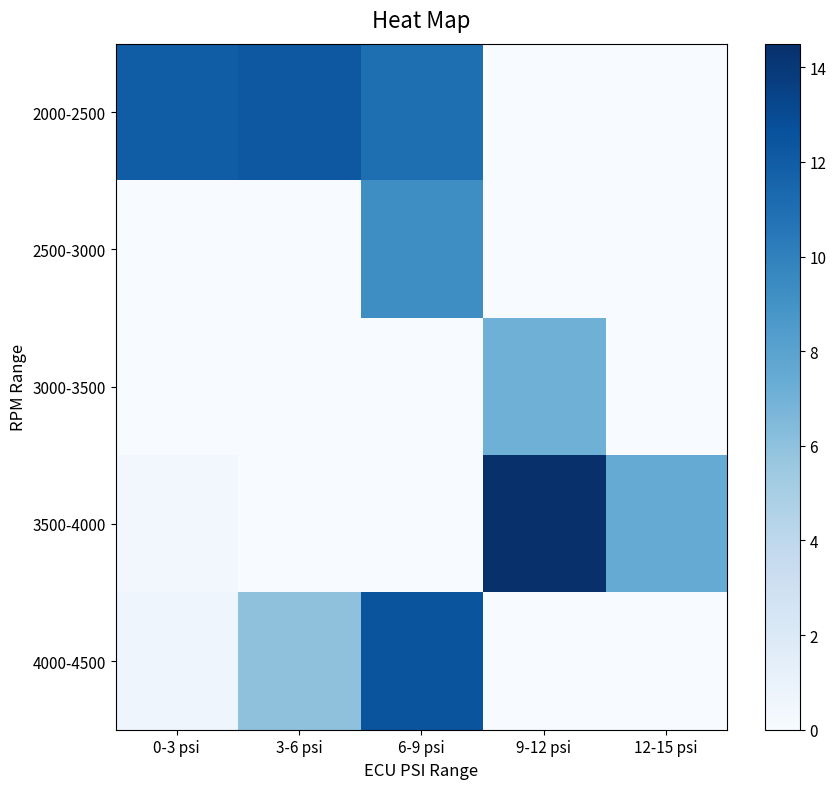

At which category does the chart reach its peak across all series?

9-12 psi